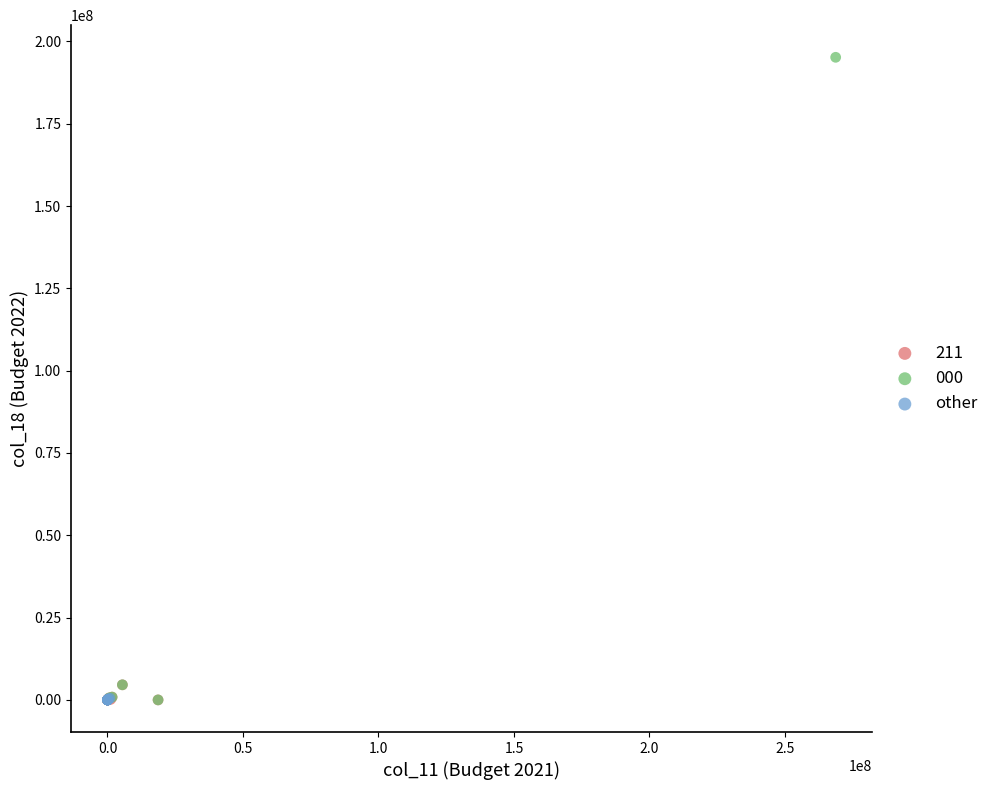

Which series reaches the maximum Y coordinate?

000